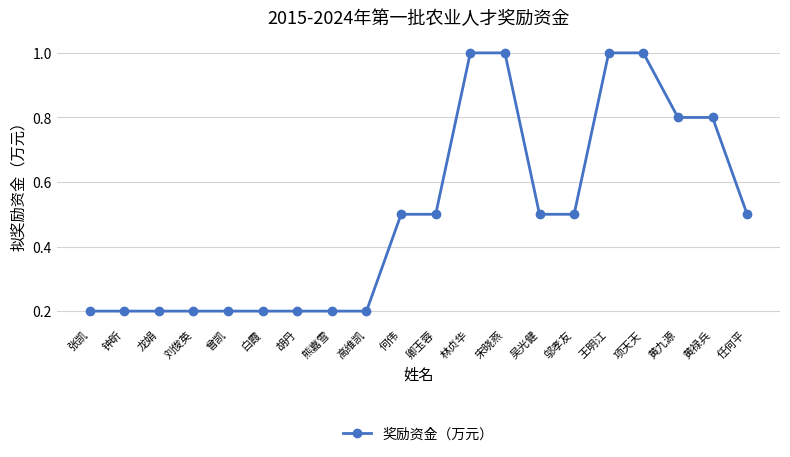

What is the average value?

0.5